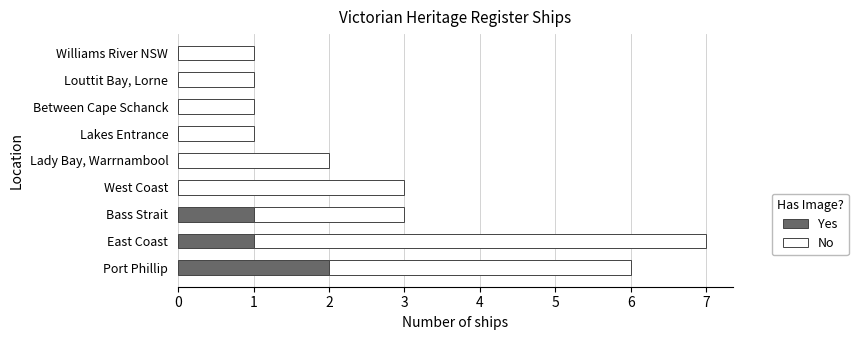

True or false: Yes has a value of 2 at East Coast.

False